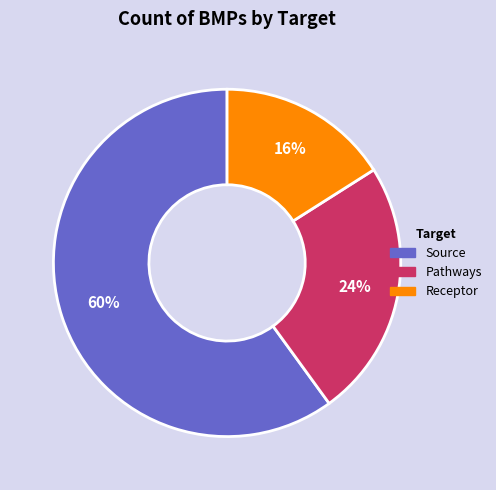

Do Receptor and Source together represent more than half of the pie?

Yes